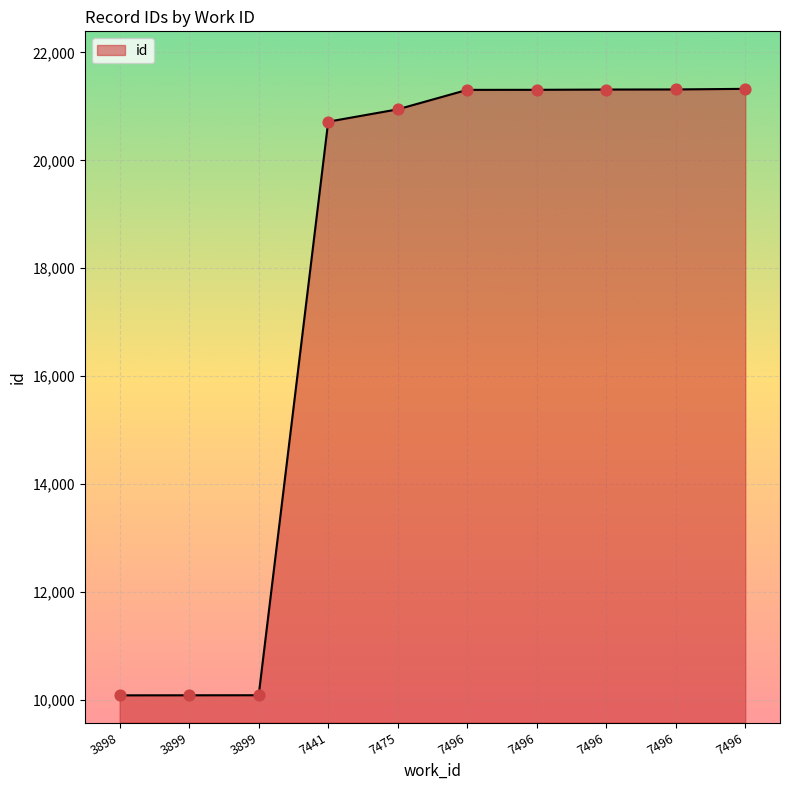

How many lines are shown in the chart?

1